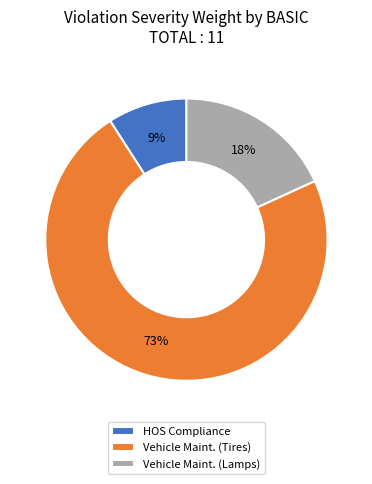

Which category has the biggest portion of the pie?

Vehicle Maint. (Tires)